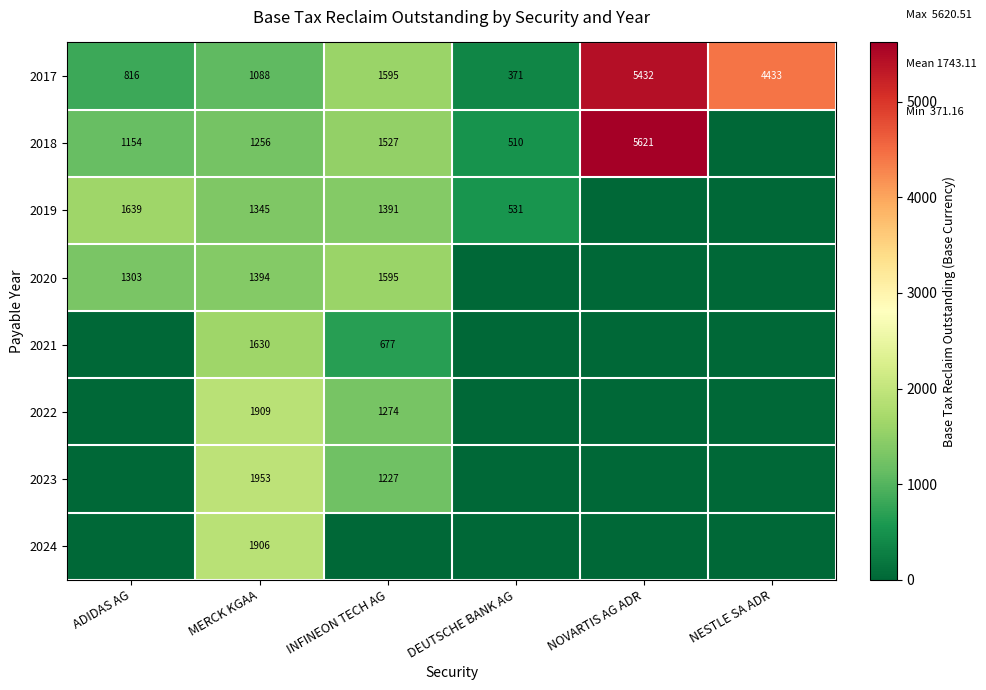

What is the average value of the 2017 series?

2289